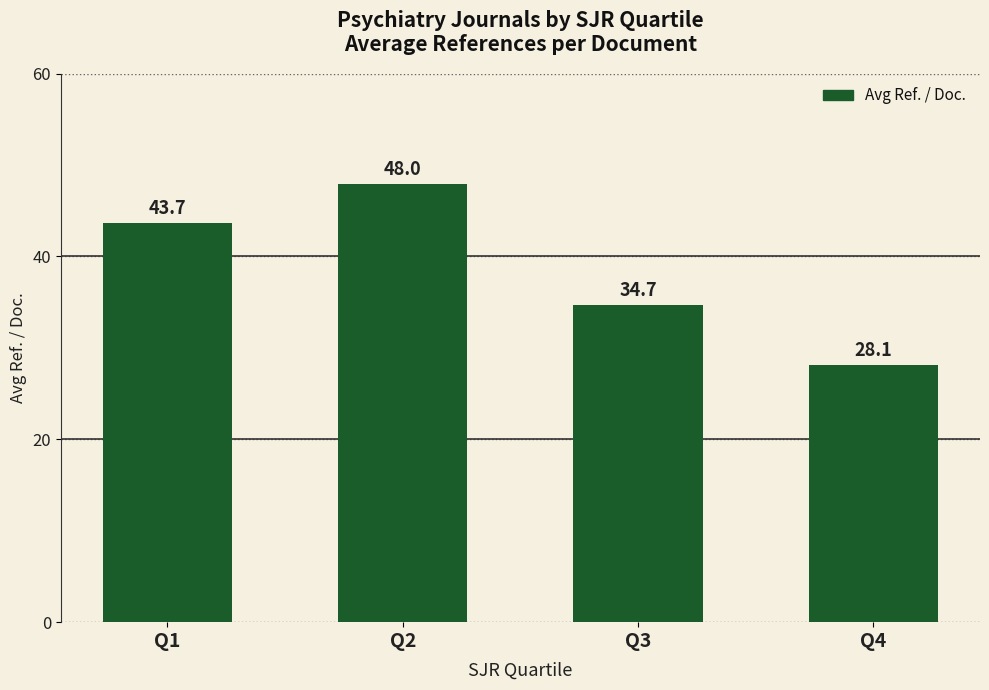

Are the bars horizontal?

No